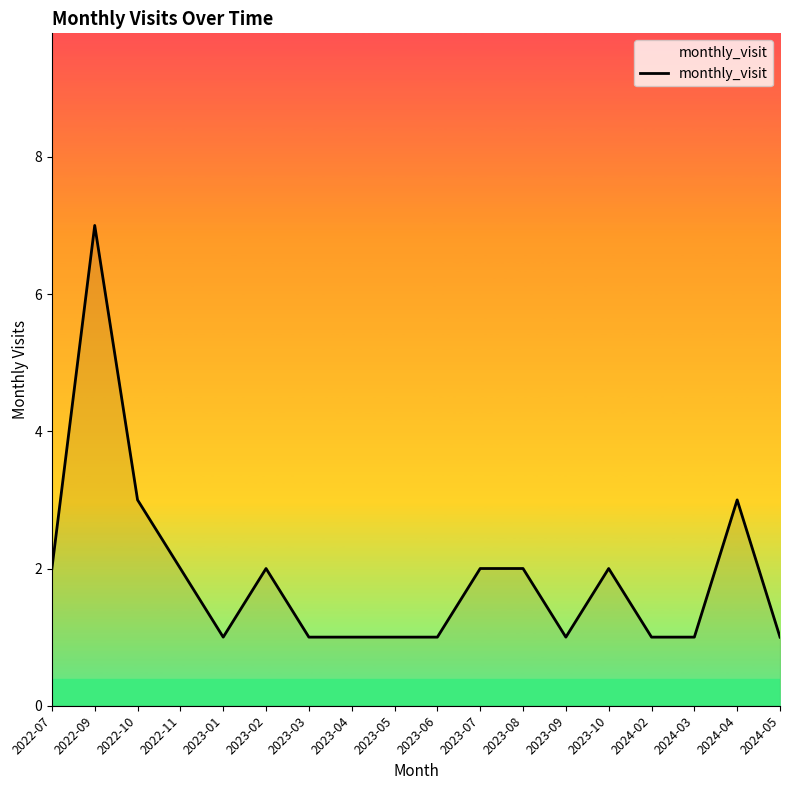

The value at 2023-04 is 1. True or false?

True